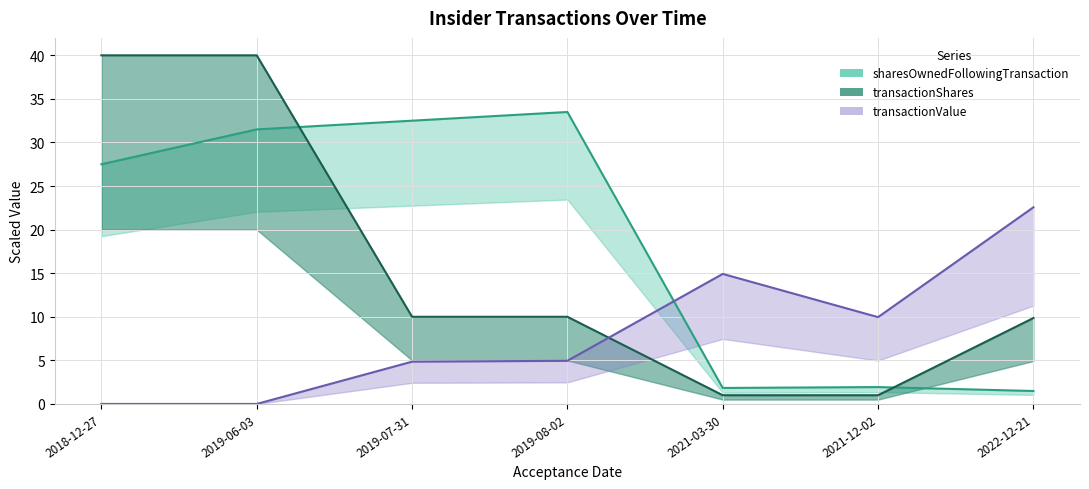

The sharesOwnedFollowingTransaction series shows 38.7 at 2018-12-27. True or false?

False